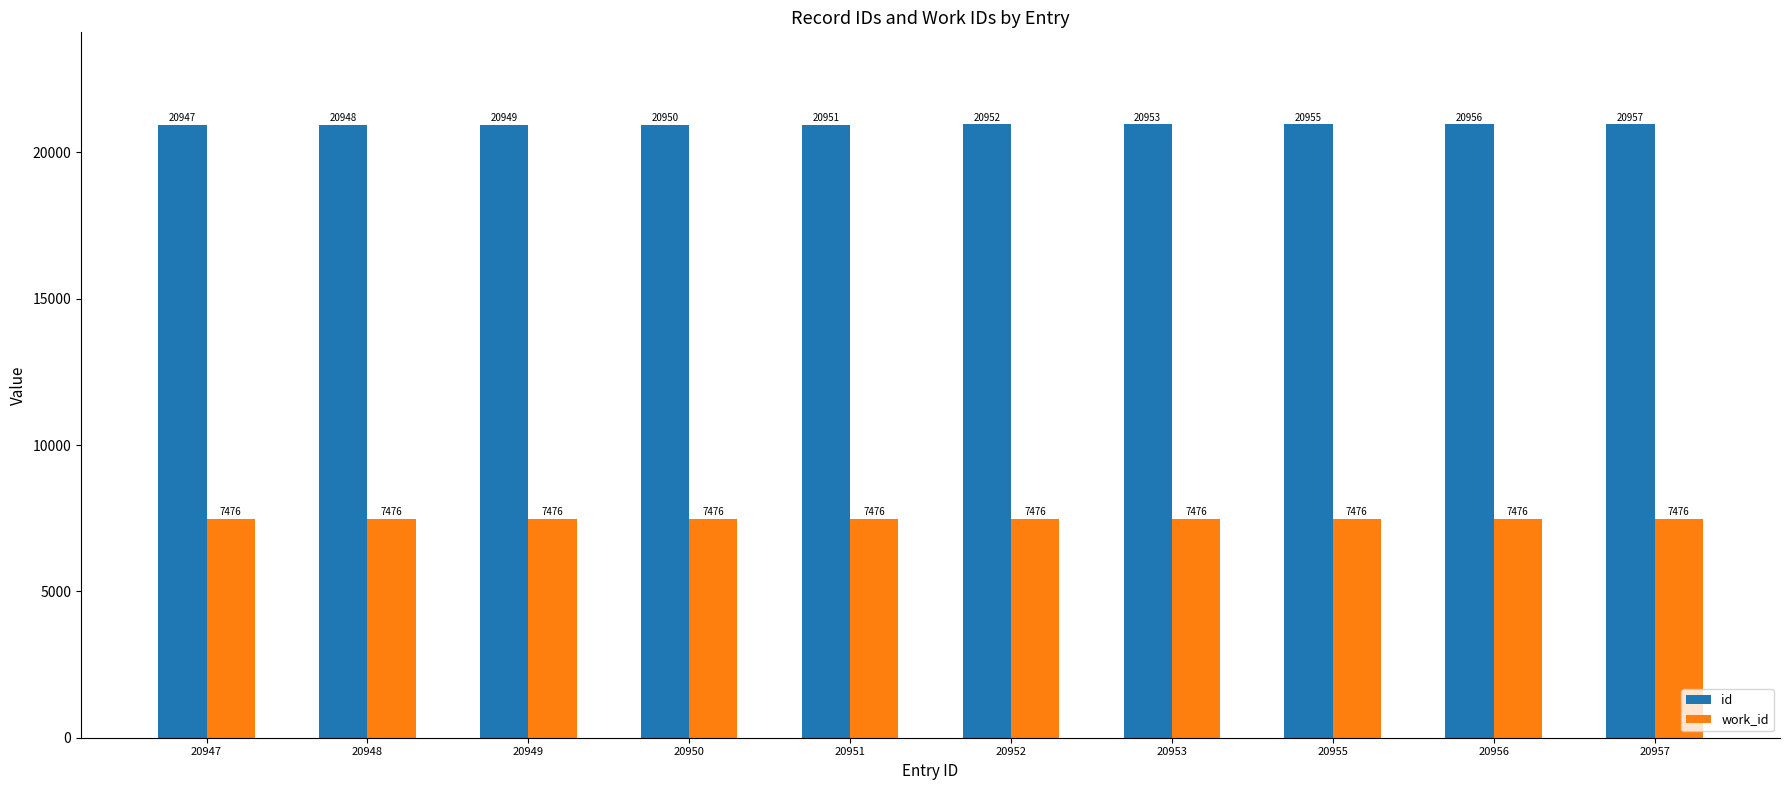

True or false: work_id has a value of 7476 at 20947.

True